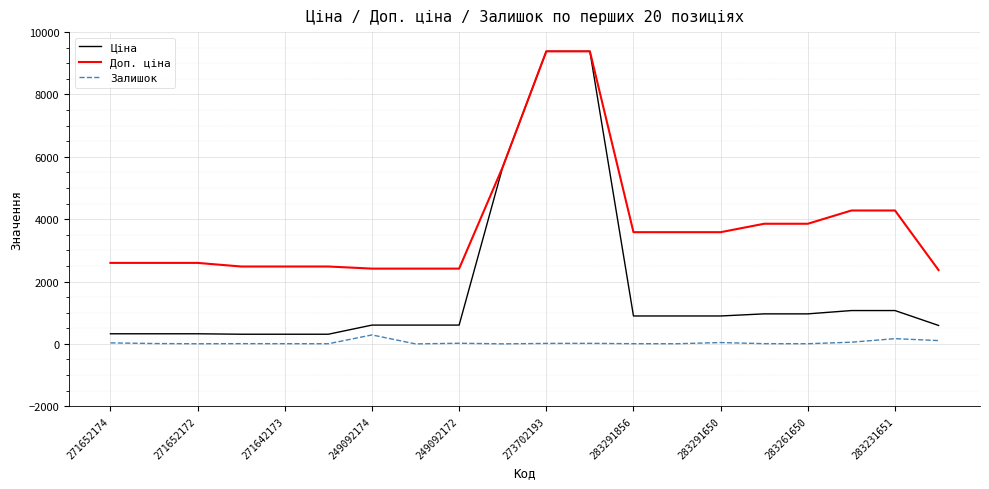

Does the chart have visible grid lines?

Yes